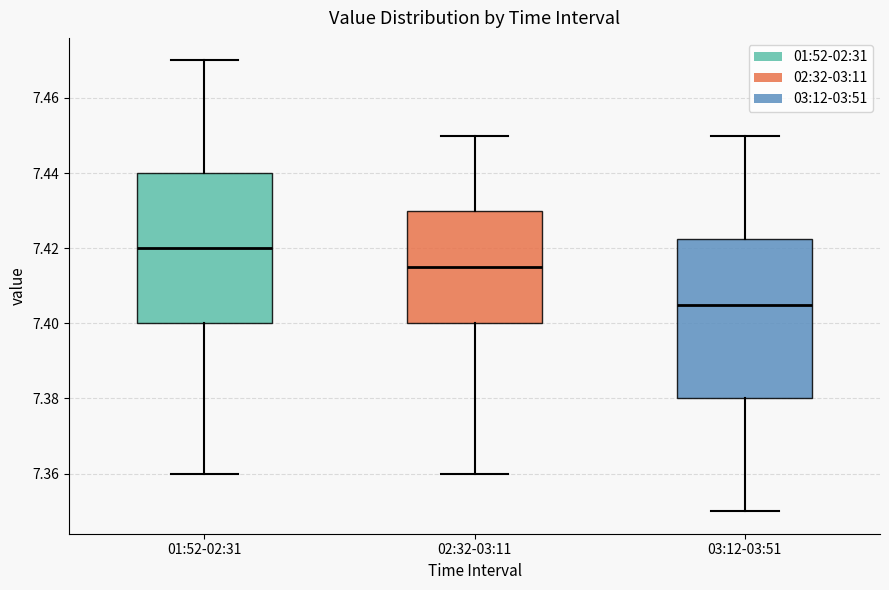

Which box has the highest median line?

01:52-02:31